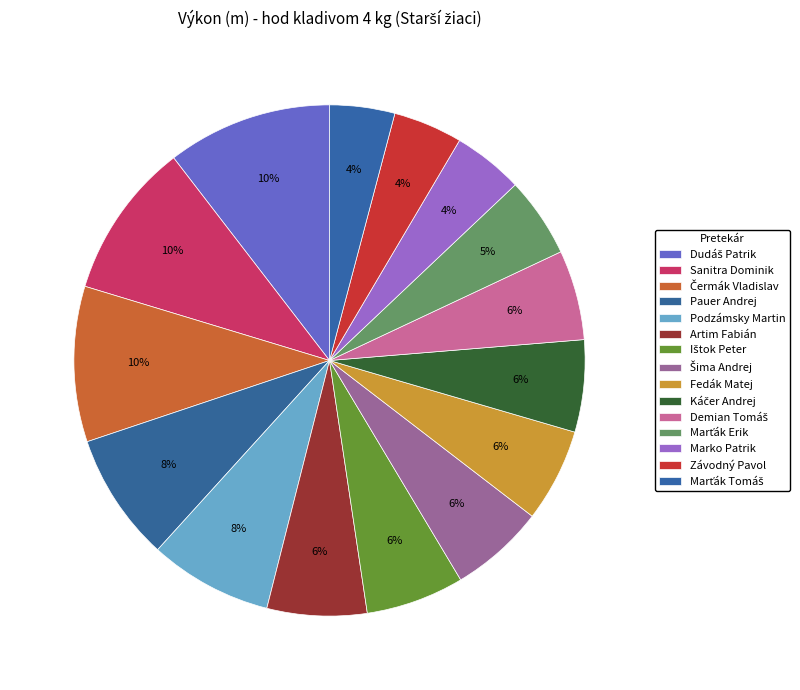

What is the change in value from Čermák Vladislav to Šima Andrej?

-16.6